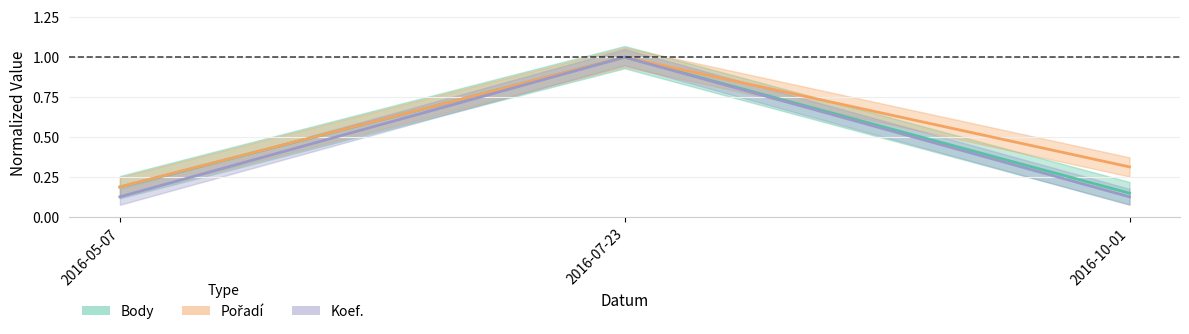

Reading left to right, transcribe all the data shown in this chart.

Body: 2016-05-07=0.2	2016-07-23=1.0	2016-10-01=0.1
Pořadí: 2016-05-07=0.2	2016-07-23=1.0	2016-10-01=0.3
Koef.: 2016-05-07=0.1	2016-07-23=1.0	2016-10-01=0.1